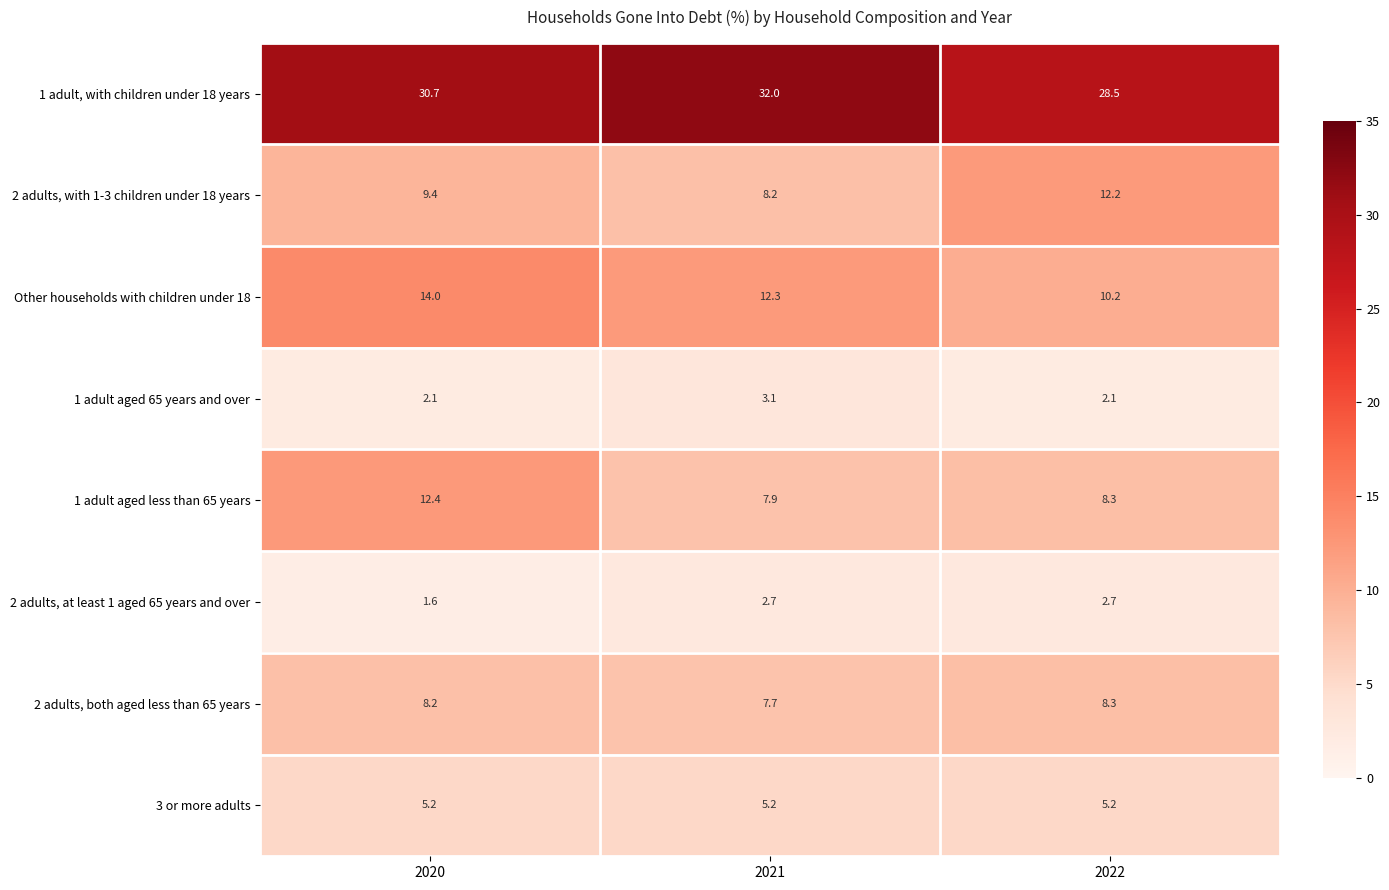

How many data points in Other households with children under 18 are less than 12?

1